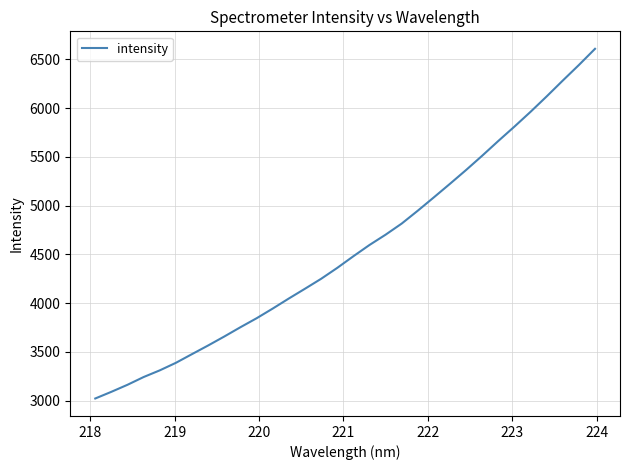

What is the minimum value shown in the chart?

3022.9